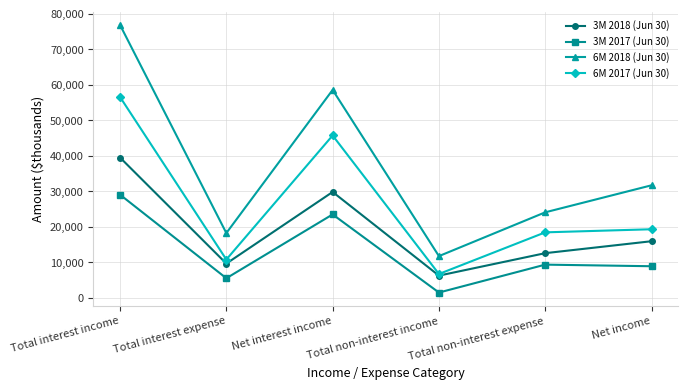

How many categories are shown in the chart?

6